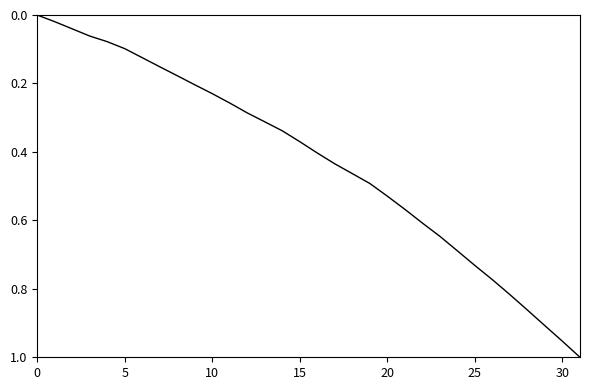

What is the label of the 16th point from the left?

15